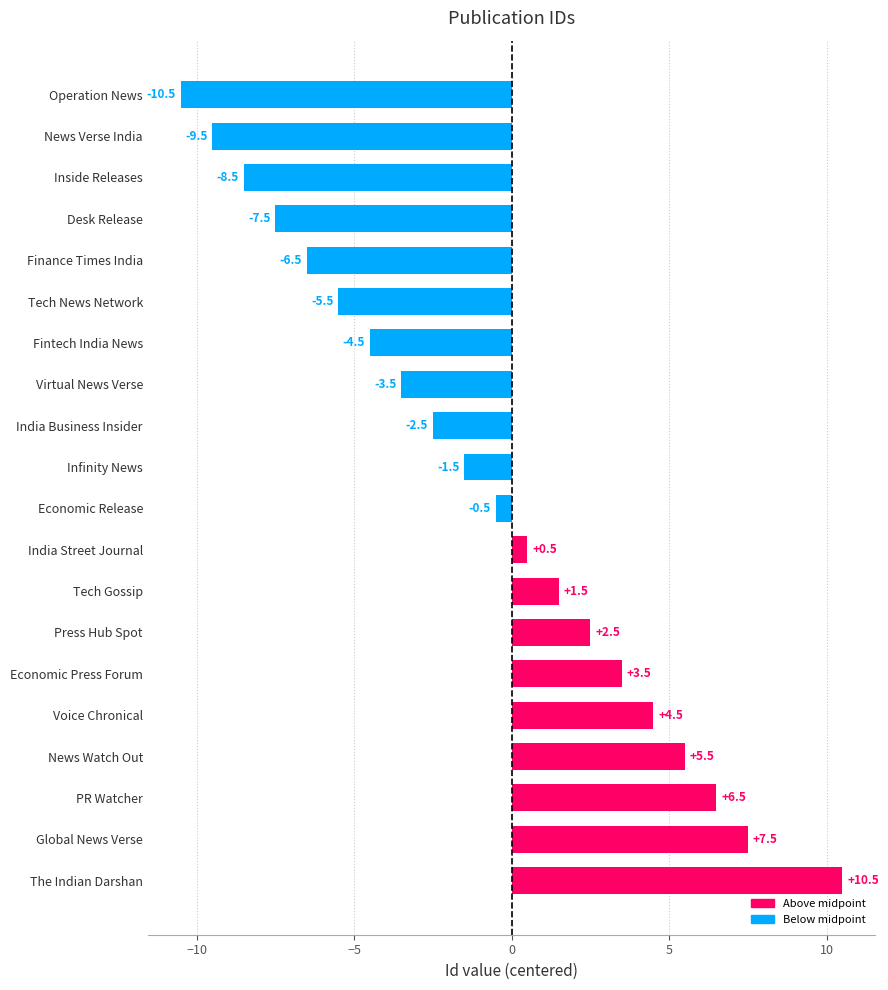

What is the average value?

-0.9